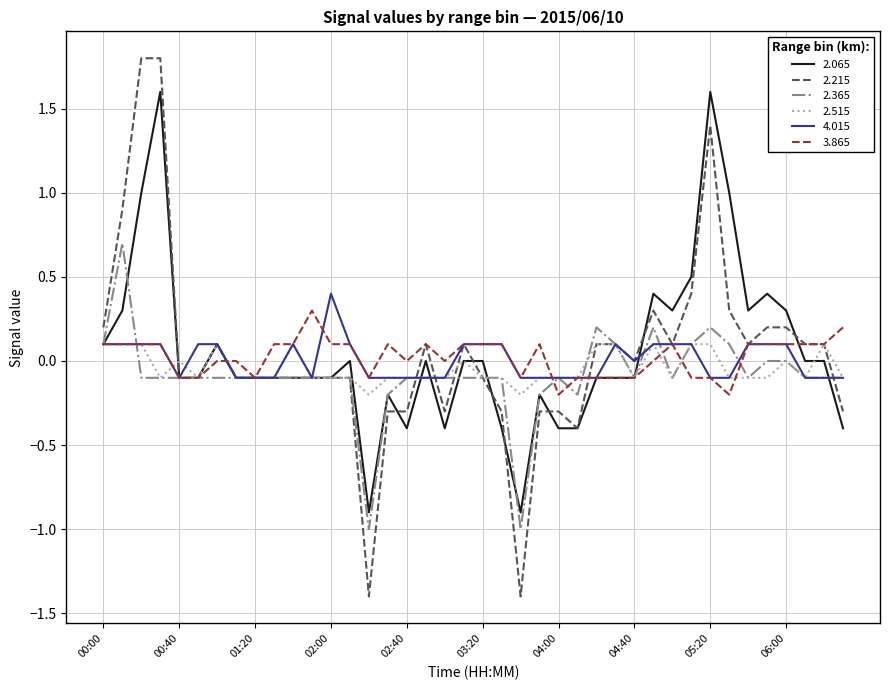

Which series has the widest spread of values?

2.215